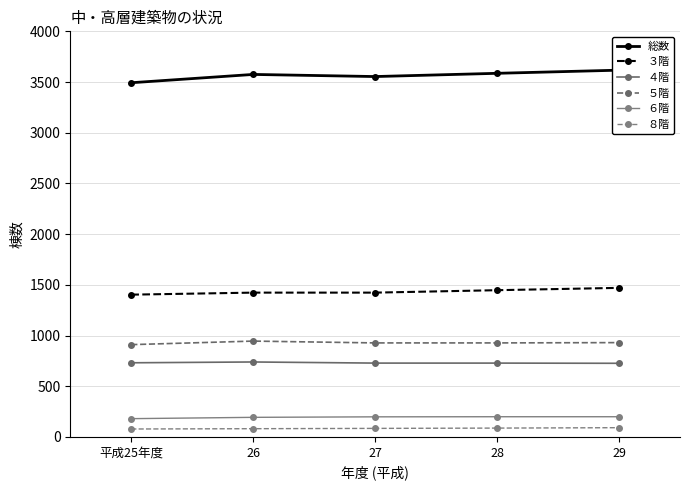

How many values in the ８階 series exceed 84?

2